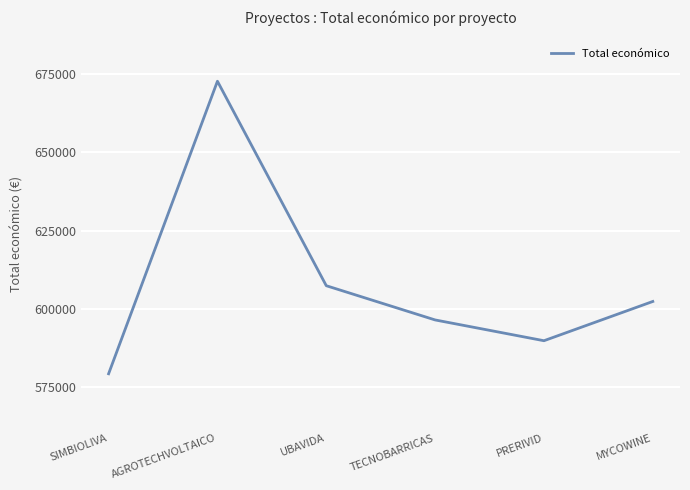

Where is the first local maximum?

AGROTECHVOLTAICO